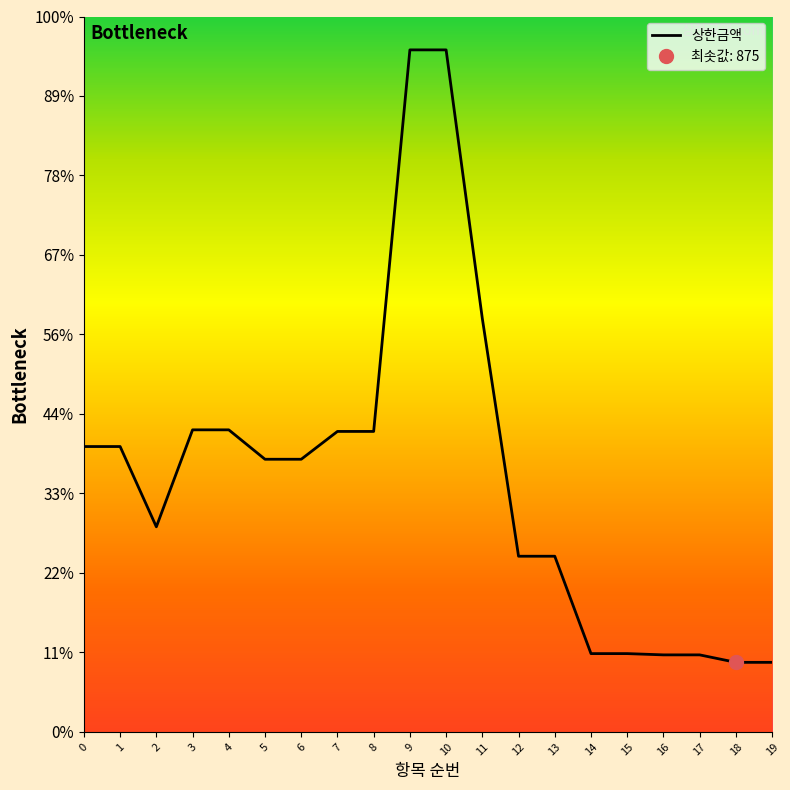

What is the value of the 12th point from the left?

5200